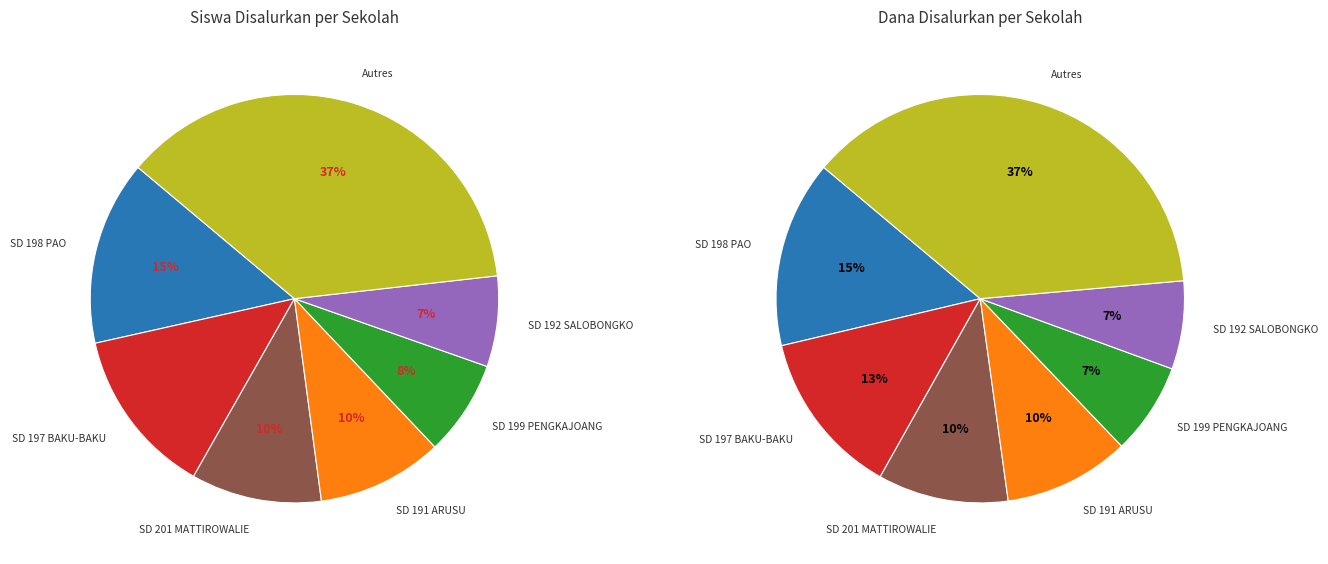

Combined, what portion of the pie is SD 204 RANTELANGI and SD 198 PAO?

15.7%